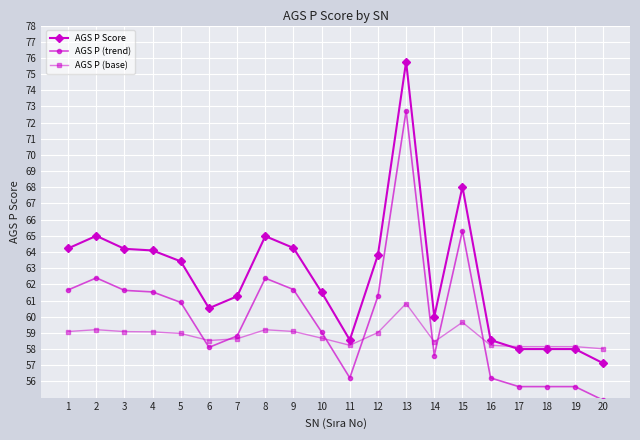

What is the lowest value of the AGS P (base) series?

58.0